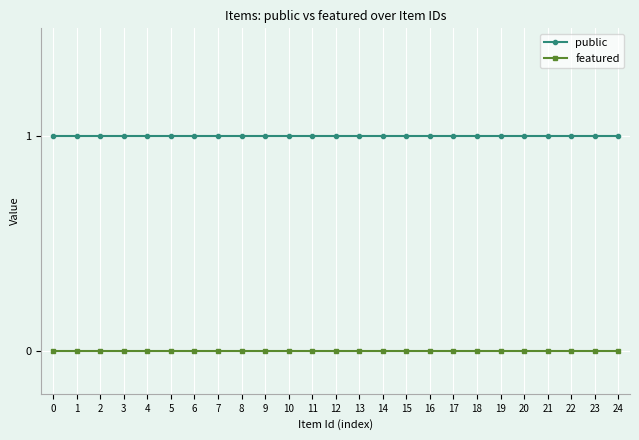

How many lines are shown in the chart?

2